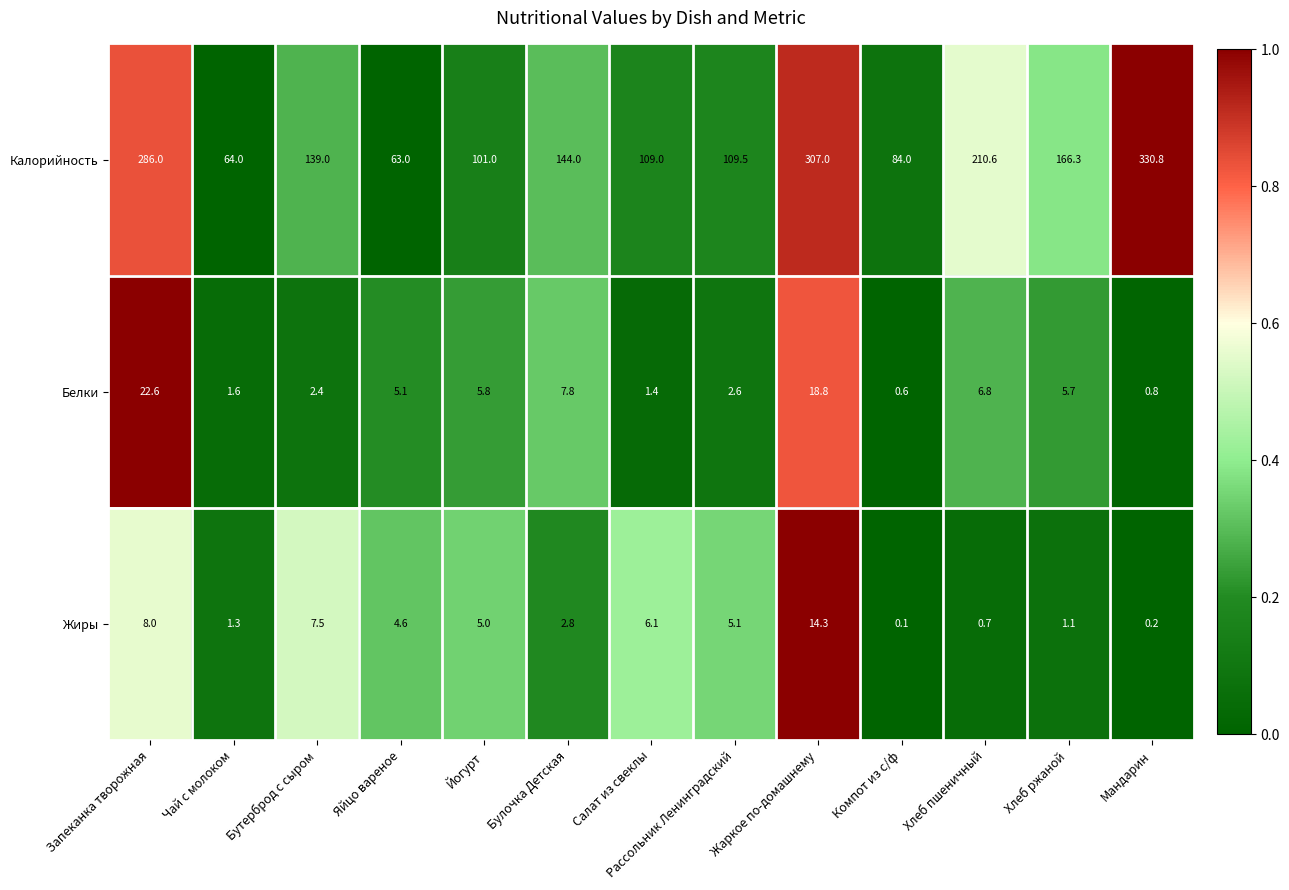

List the series in order of their peak value, highest first.

Калорийность, Белки, Жиры